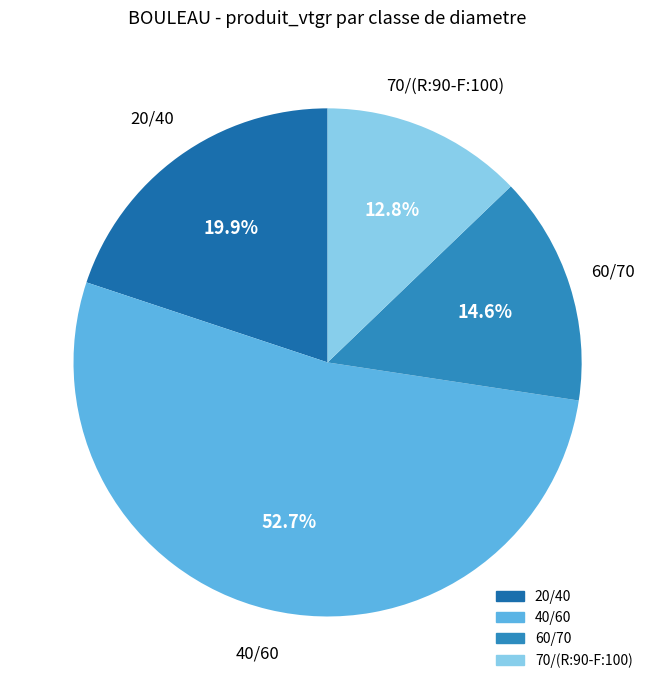

Count the number of slices in the pie.

4